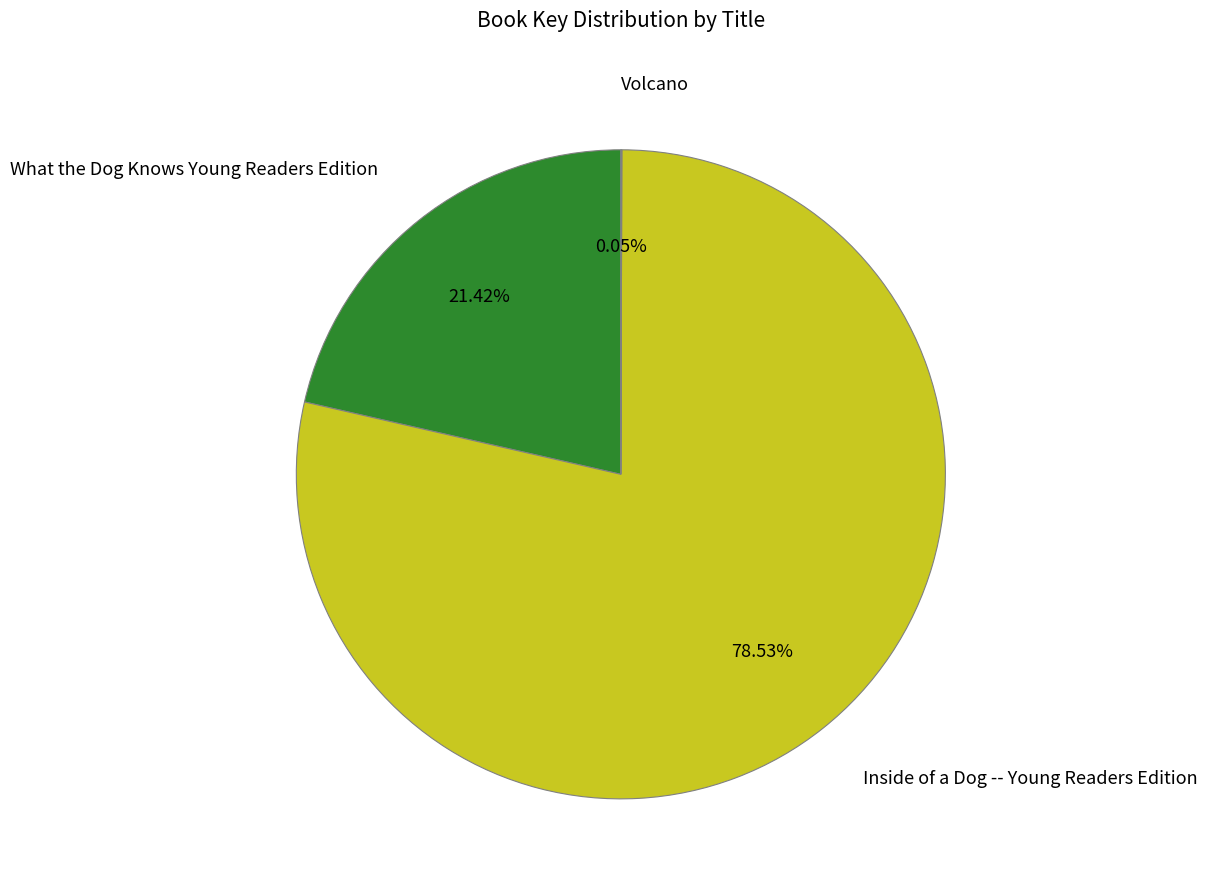

Does any single category account for the majority?

Yes